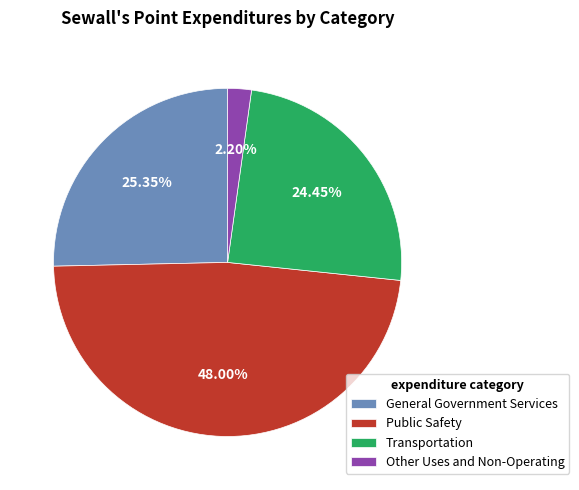

Count the number of slices in the pie.

4